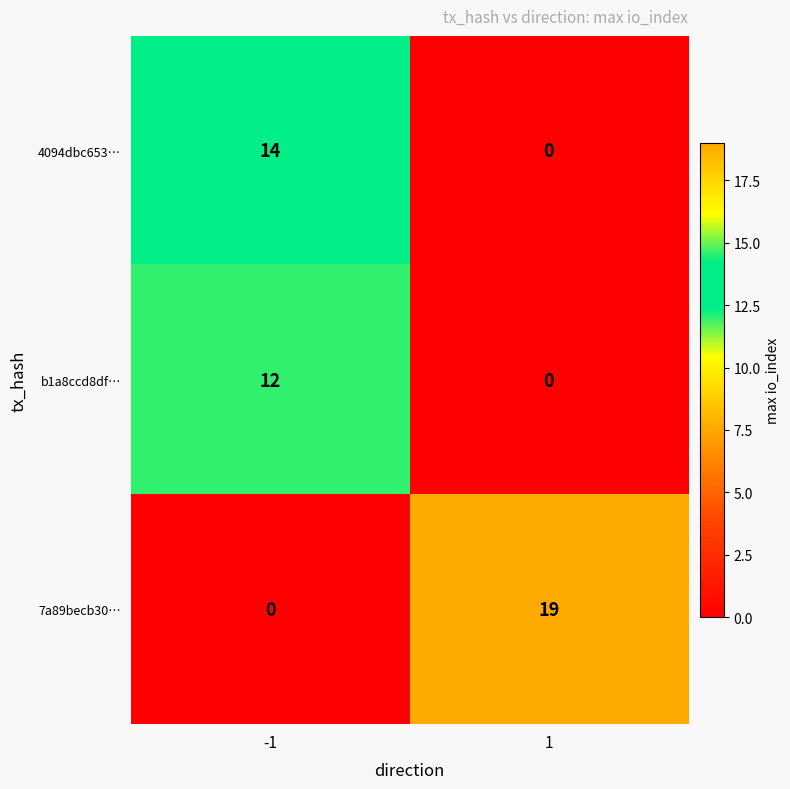

Reading left to right, list all the values displayed in this chart.

4094dbc653…: 14	0
b1a8ccd8df…: 12	0
7a89becb30…: 0	19